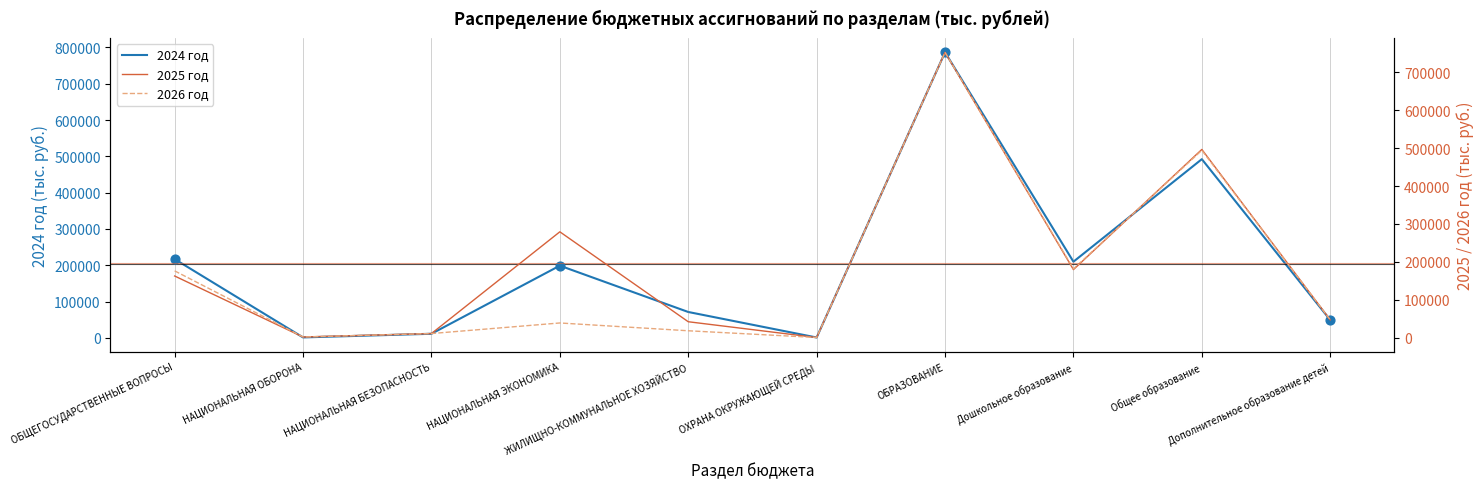

At which category is the sum across all series the highest?

ОБРАЗОВАНИЕ